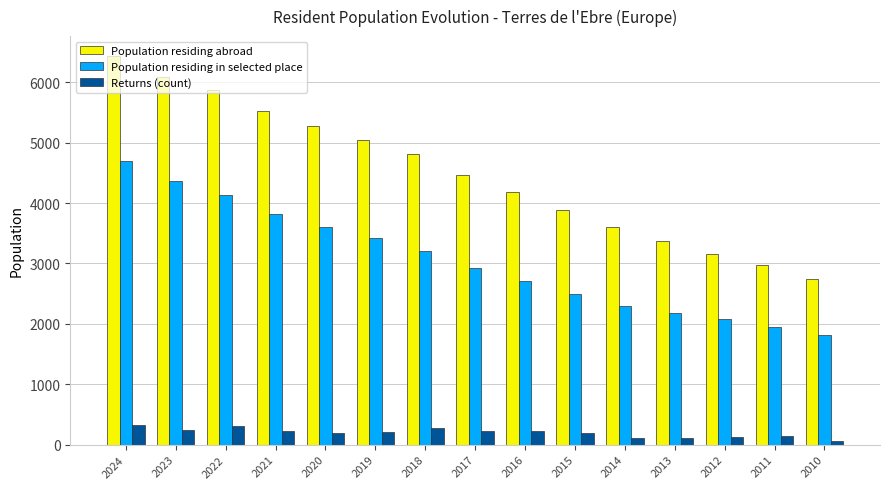

How many series are shown in this chart?

3